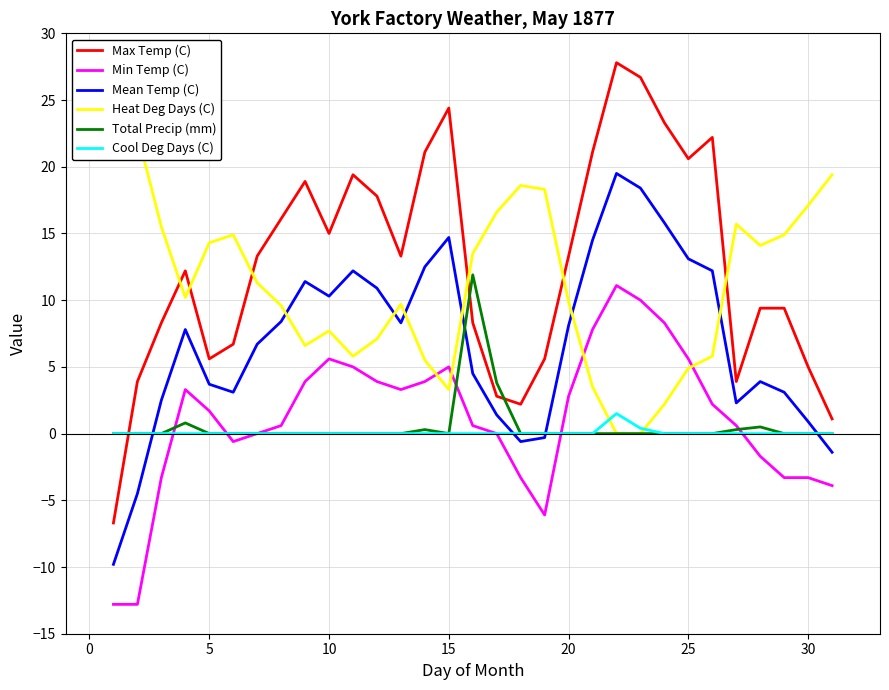

After their last crossing, which series has the higher values: Max Temp (C) or Total Precip (mm)?

Max Temp (C)